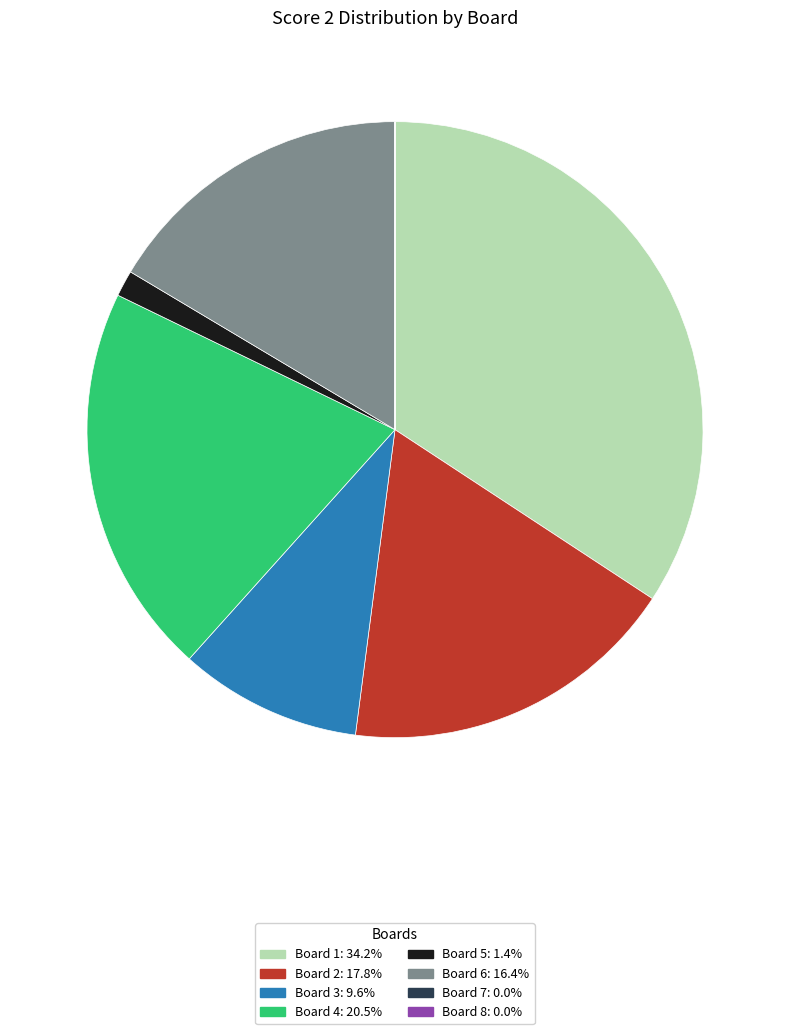

Is the sum of Board 3 and Board 4 greater than half?

No